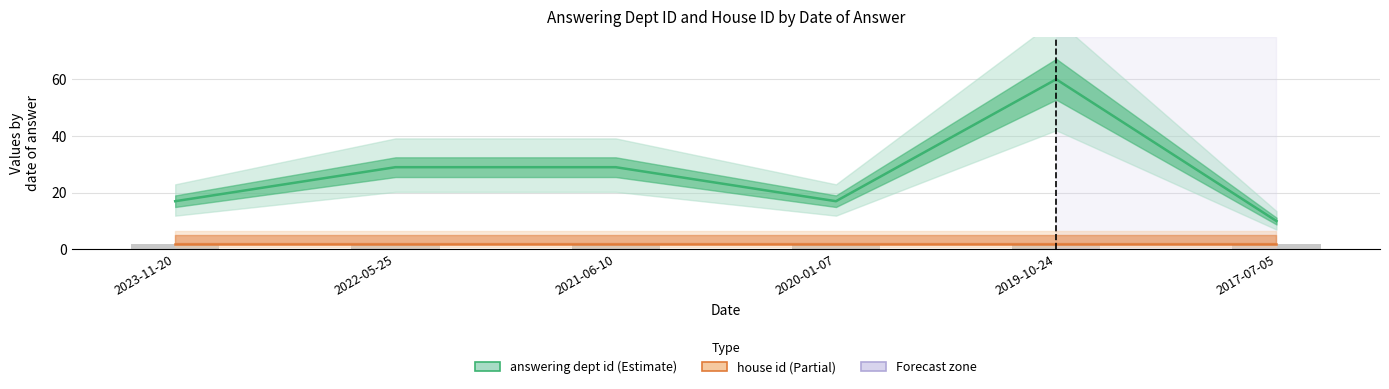

What is the difference between the highest and lowest values at 2022-05-25?

27